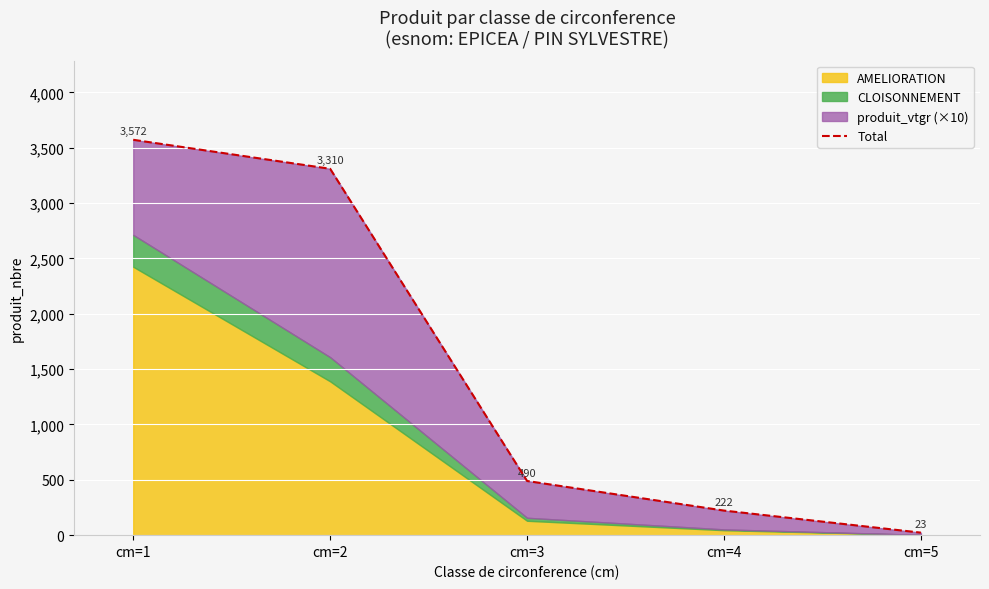

Reading left to right, list all the values displayed in this chart.

cm=1=3572.2	cm=2=3310.1	cm=3=489.5	cm=4=222.1	cm=5=22.7